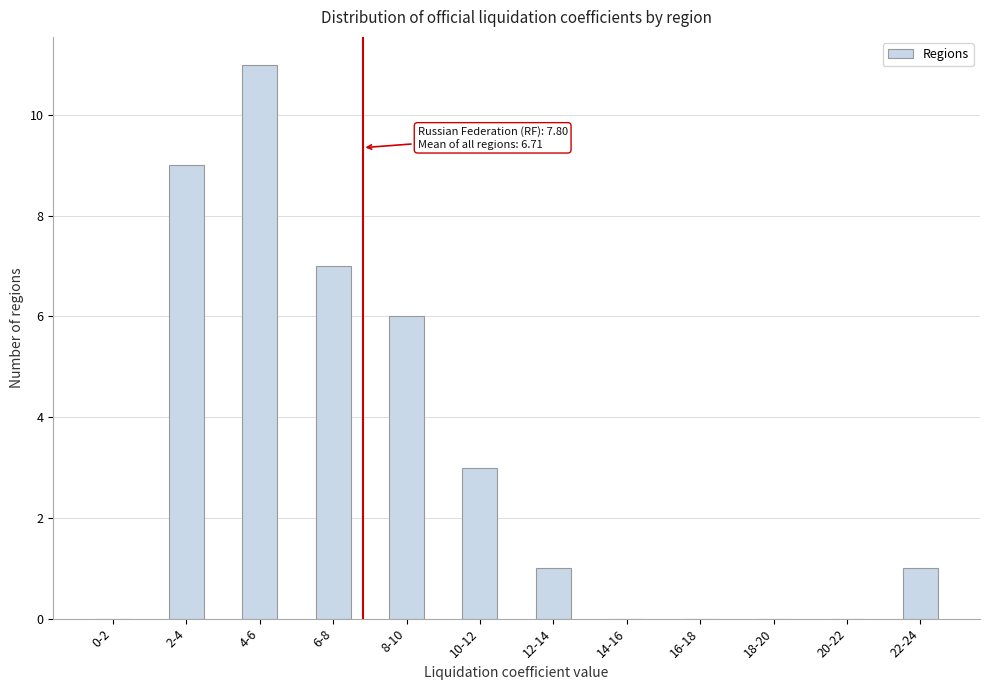

Reading right to left, what are all the values shown in this chart?

22-24=1	20-22=0	18-20=0	16-18=0	14-16=0	12-14=1	10-12=3	8-10=6	6-8=7	4-6=11	2-4=9	0-2=0